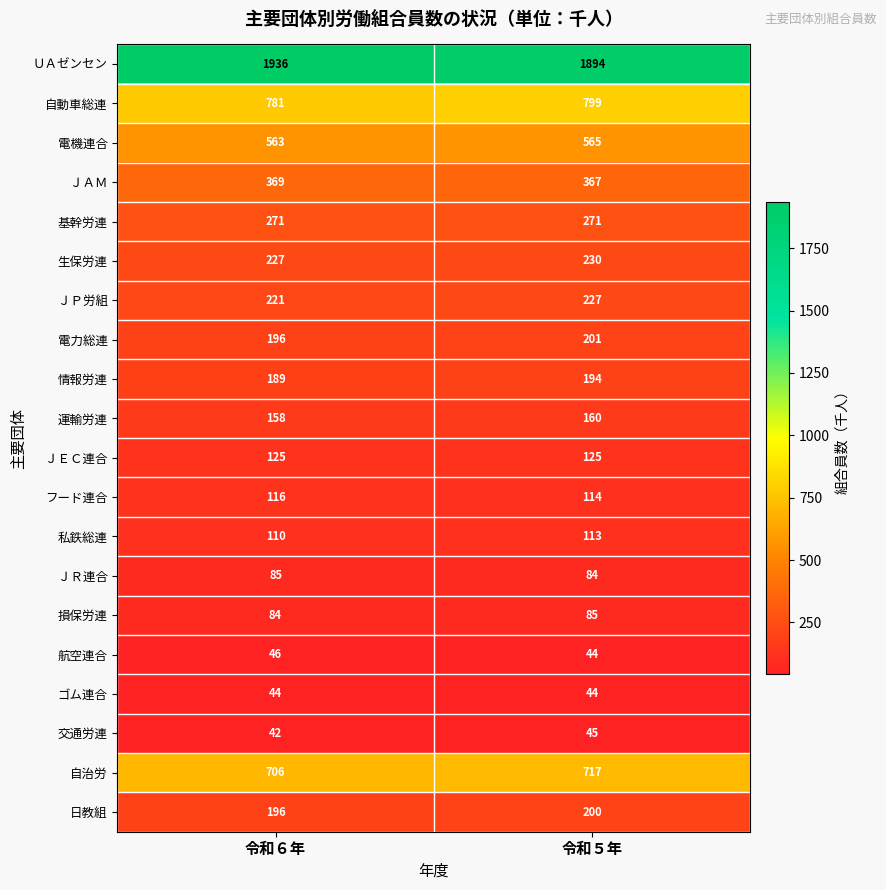

Between 令和６年 and 令和５年, which series saw the biggest shift?

ＵＡゼンセン